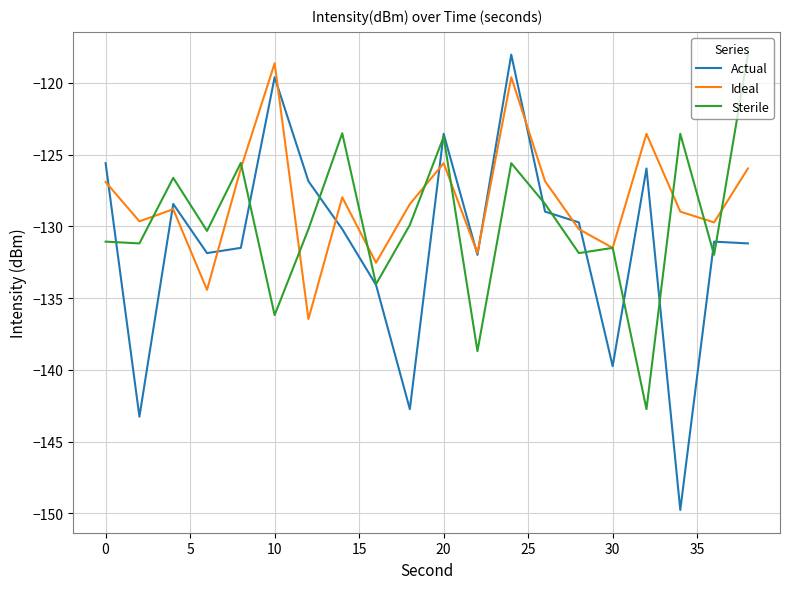

Which series has the widest spread of values?

Actual